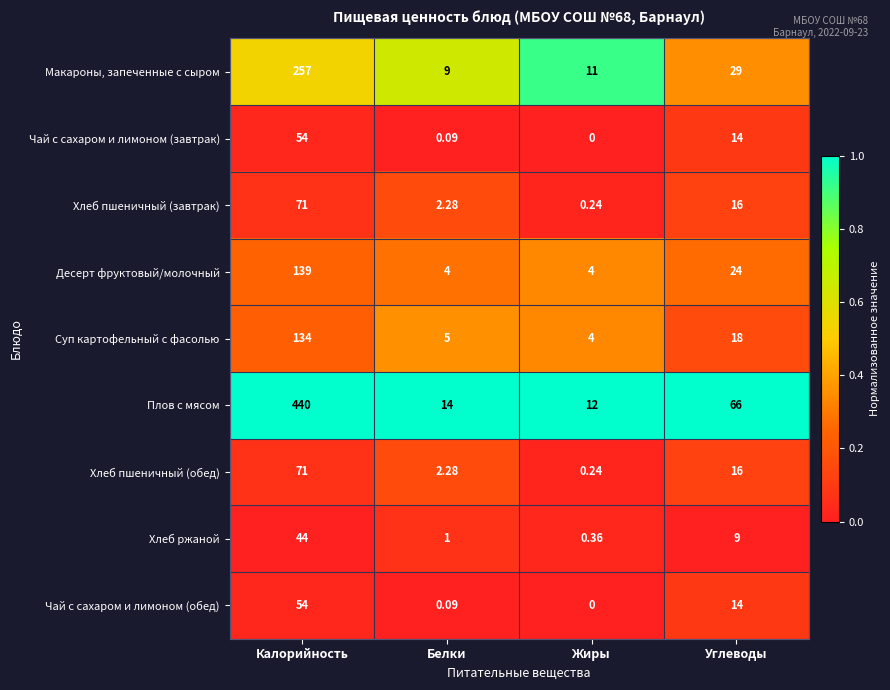

Which series has the largest range (max minus min)?

Плов с мясом